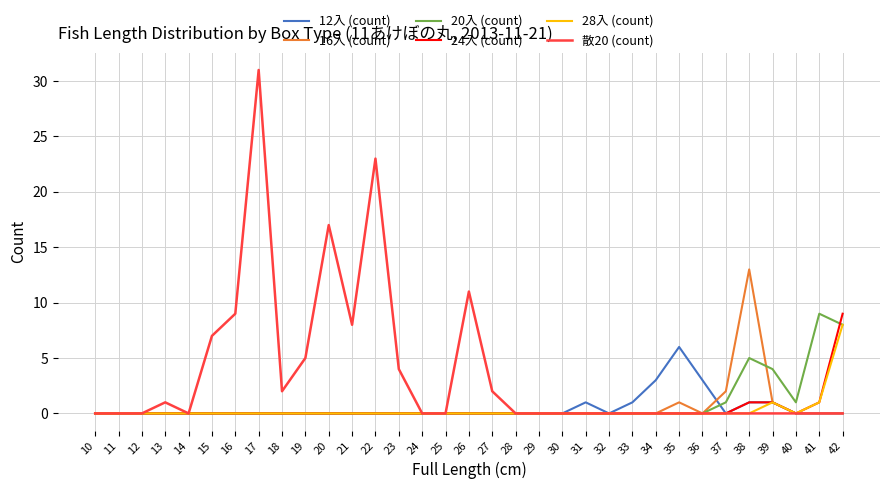

Where is 散20 (count) nearest to the value 15?

20